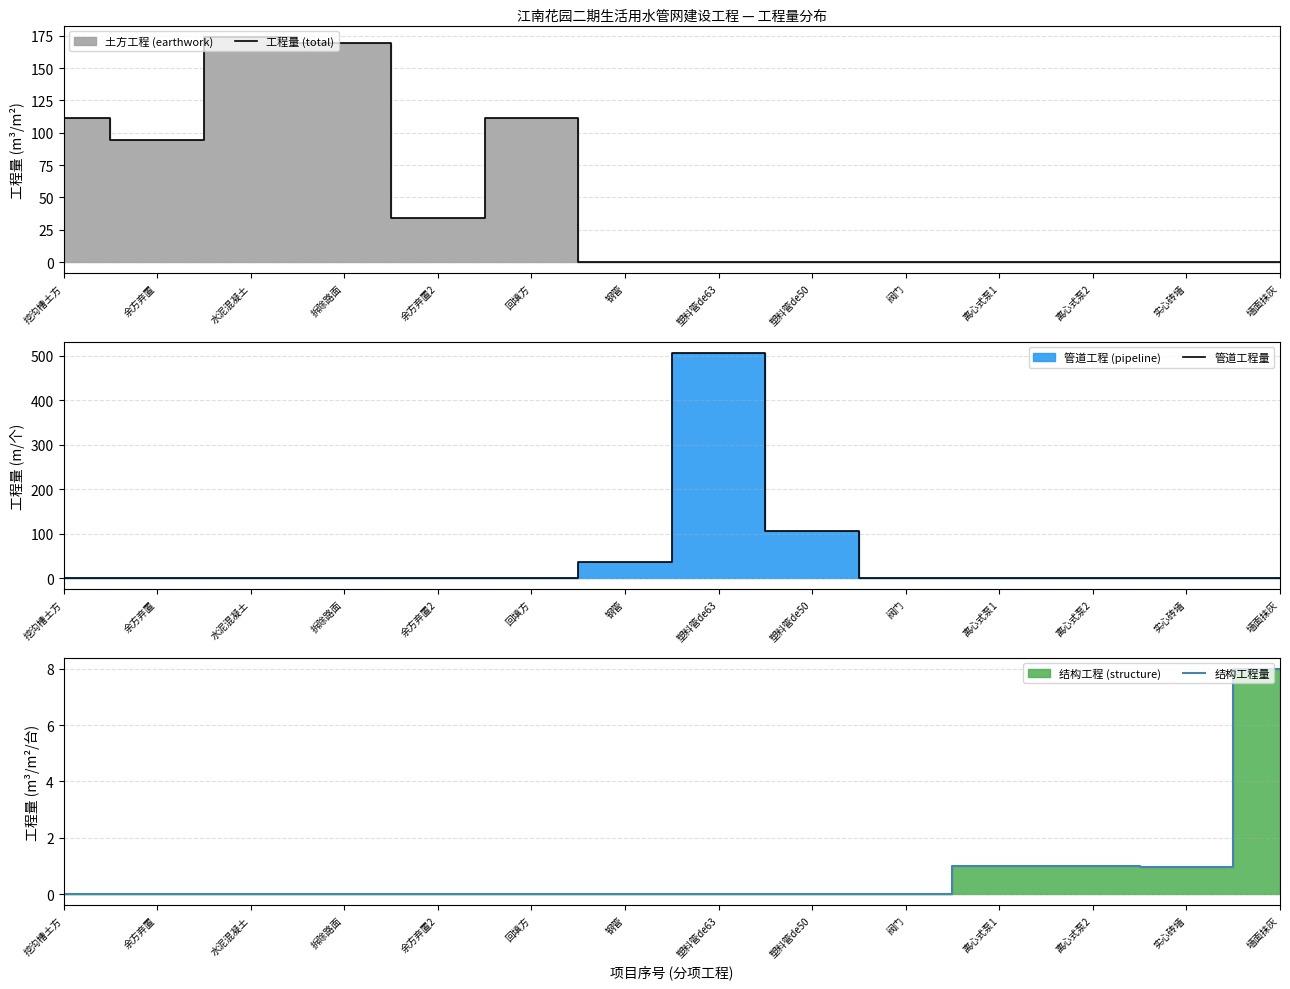

At how many categories does at least one series exceed 193?

1